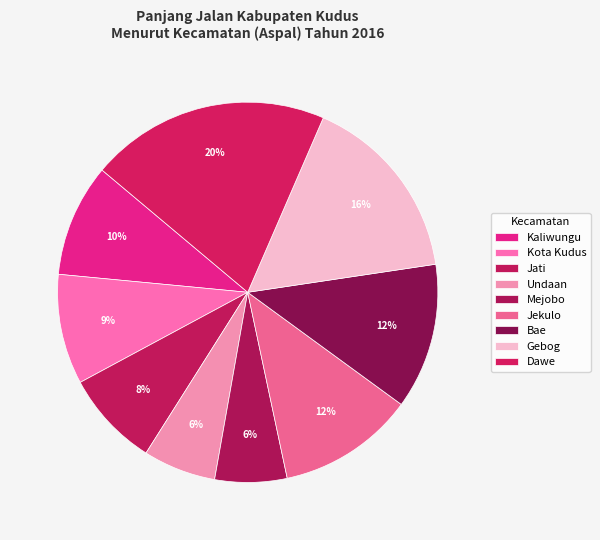

Count the number of slices in the pie.

9